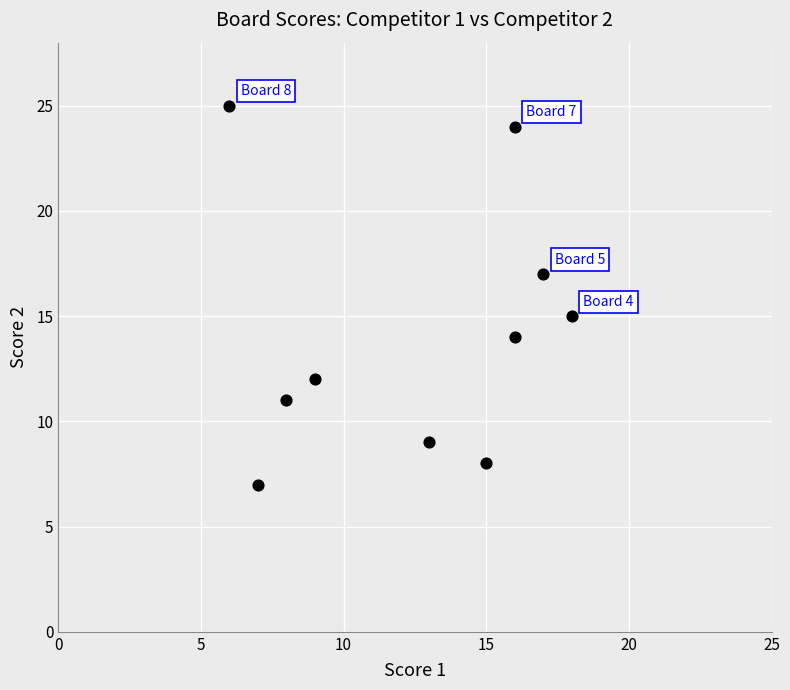

What is the average X value?

12